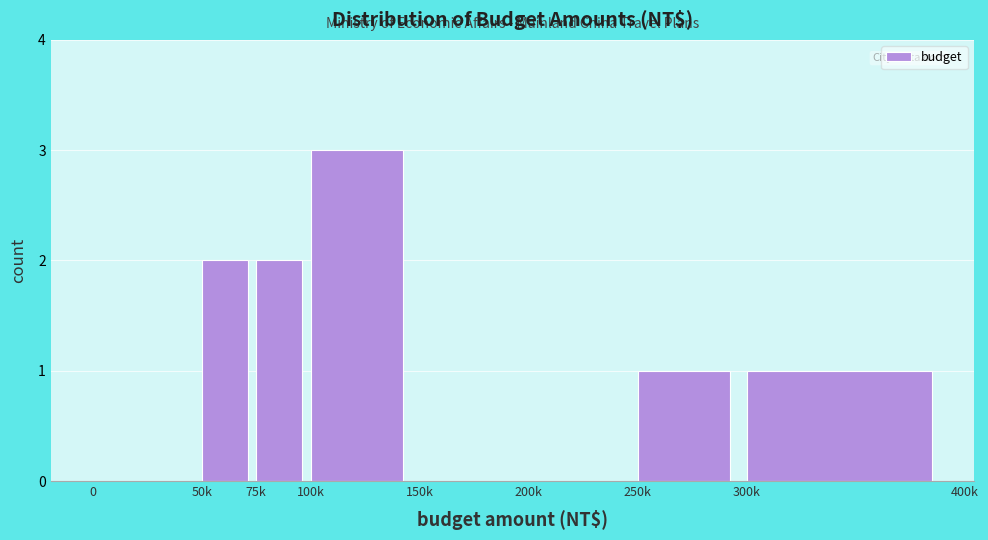

Reading right to left, extract all data points from this chart.

300k=1	250k=1	200k=0	150k=0	100k=3	75k=2	50k=2	0=0